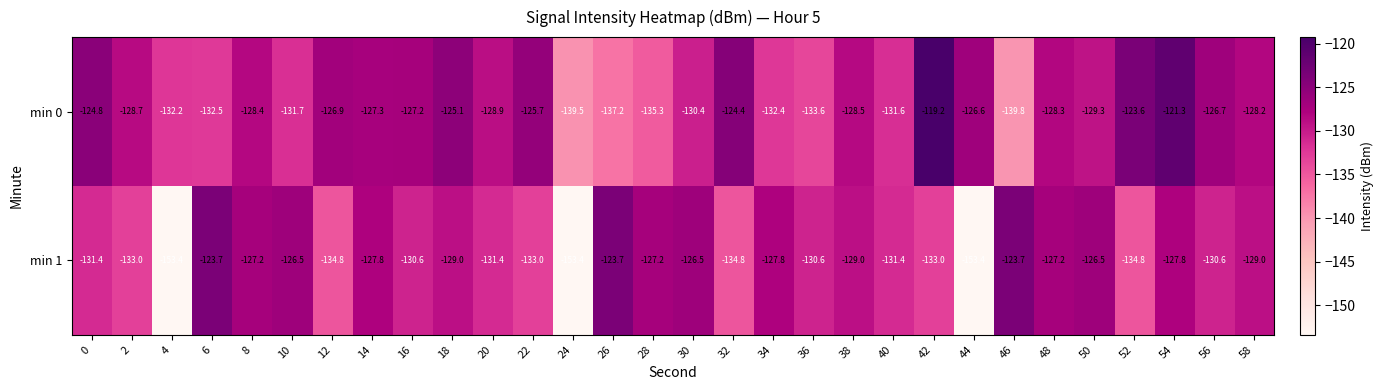

At which label does min 0 reach its peak?

42